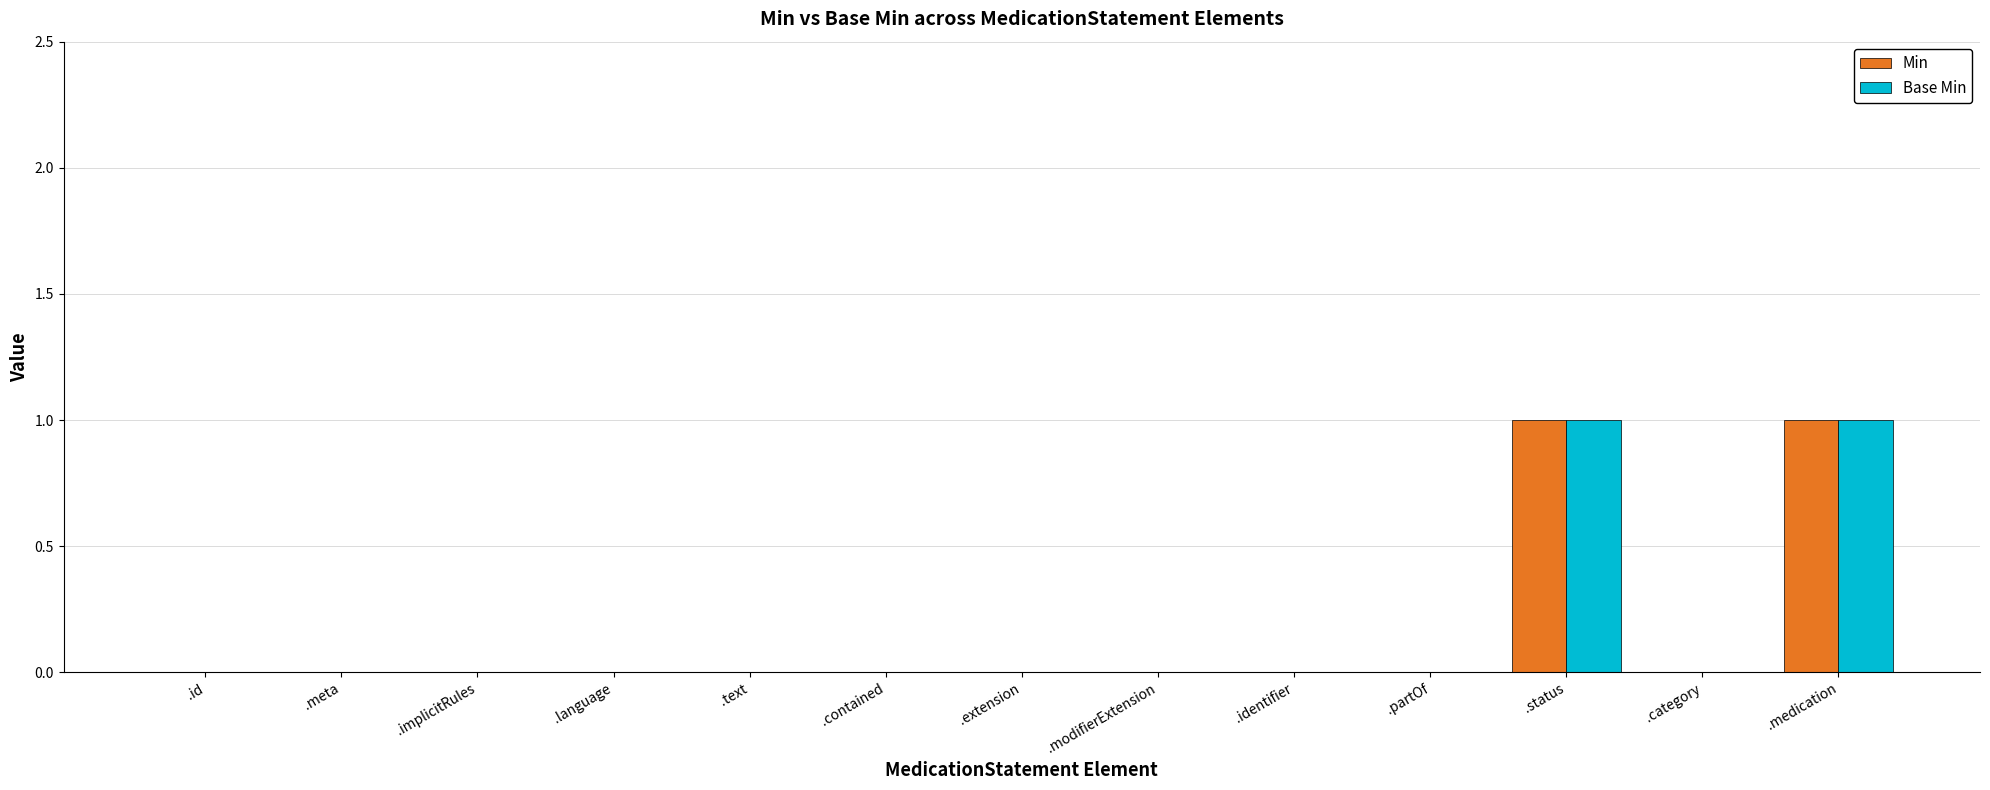

True or false: Base Min has a value of 1 at .implicitRules.

False